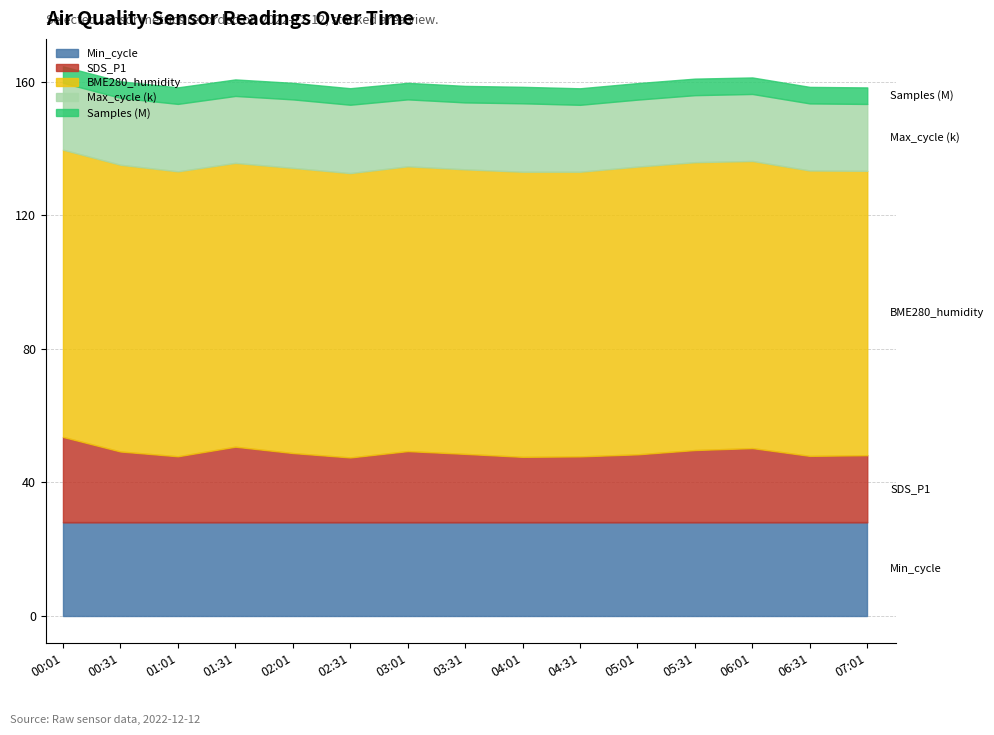

At which label is Min_cycle closest to 28?

00:01